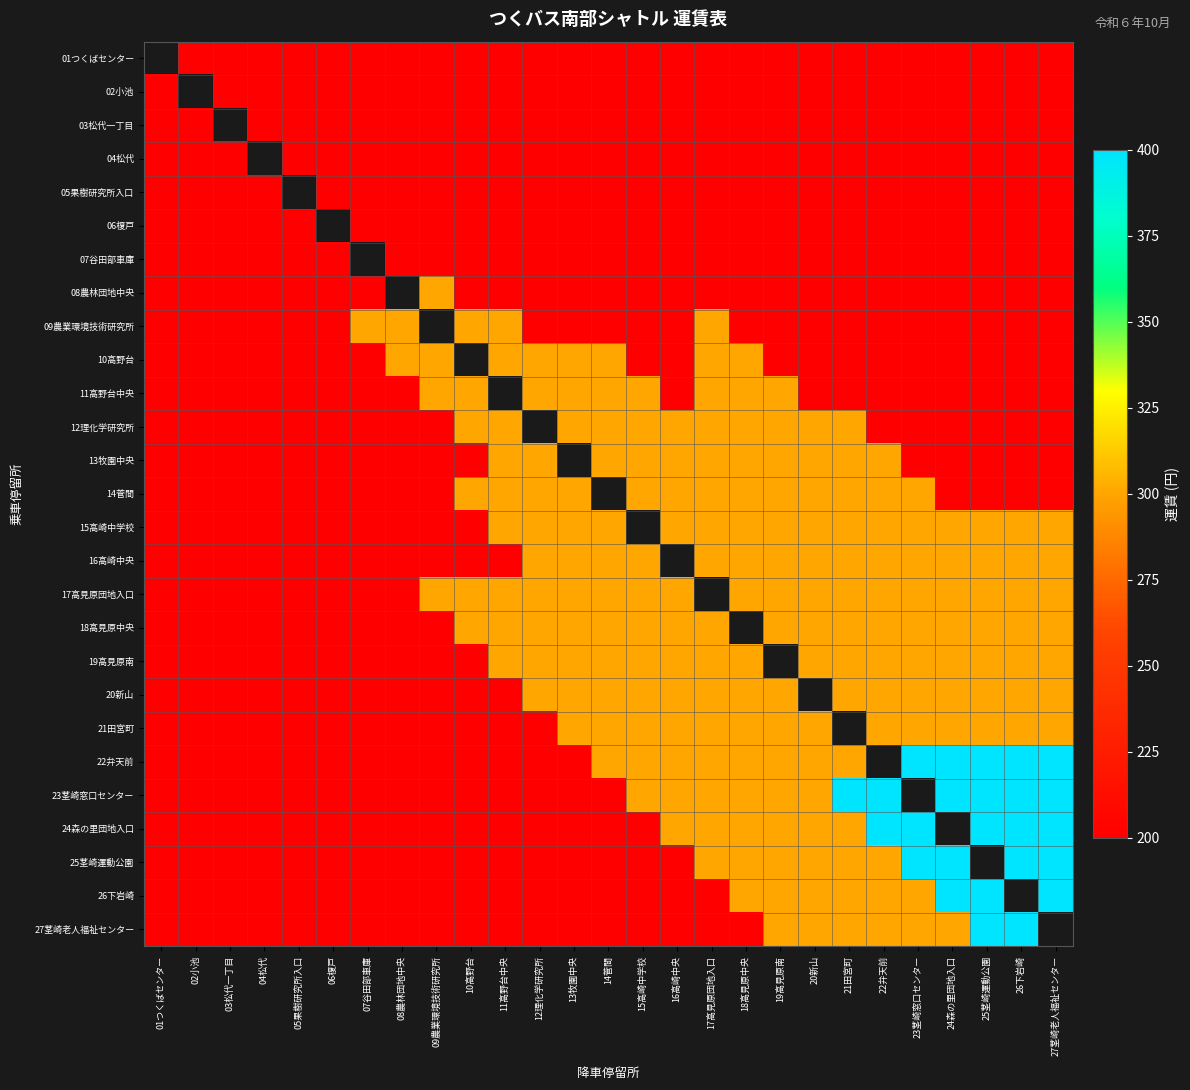

How many values in the 22弁天前 series exceed 300?

5